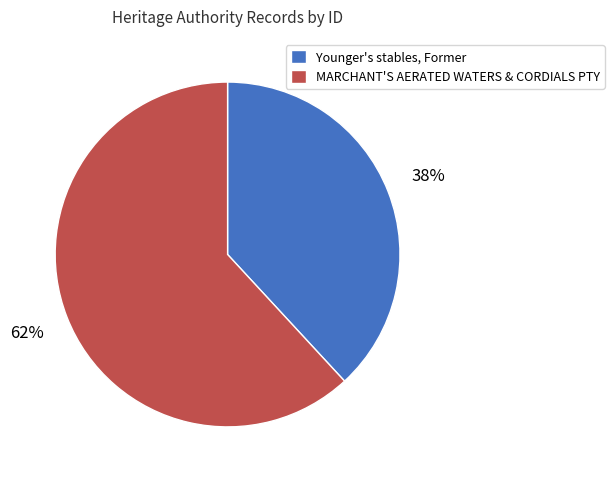

Combined, do MARCHANT'S AERATED WATERS & CORDIALS PTY and Younger's stables, Former account for over 50%?

Yes